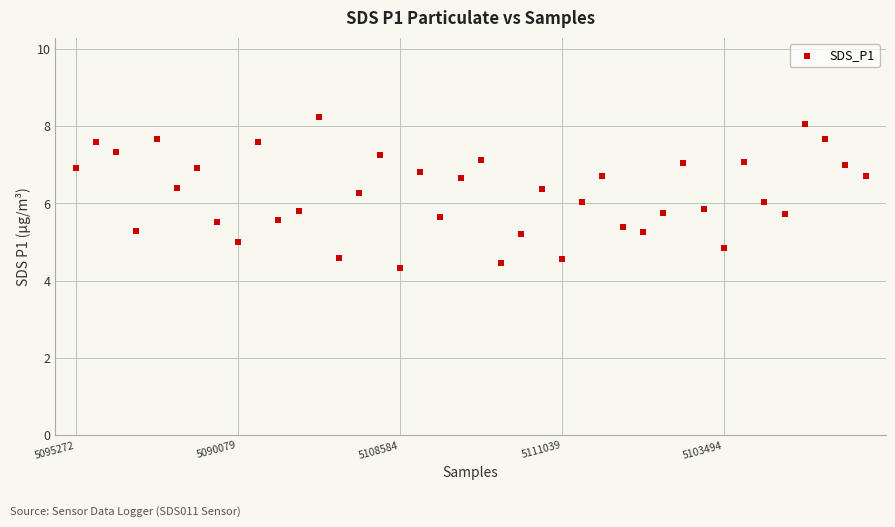

What is the range of Y values (max minus min)?

3.9